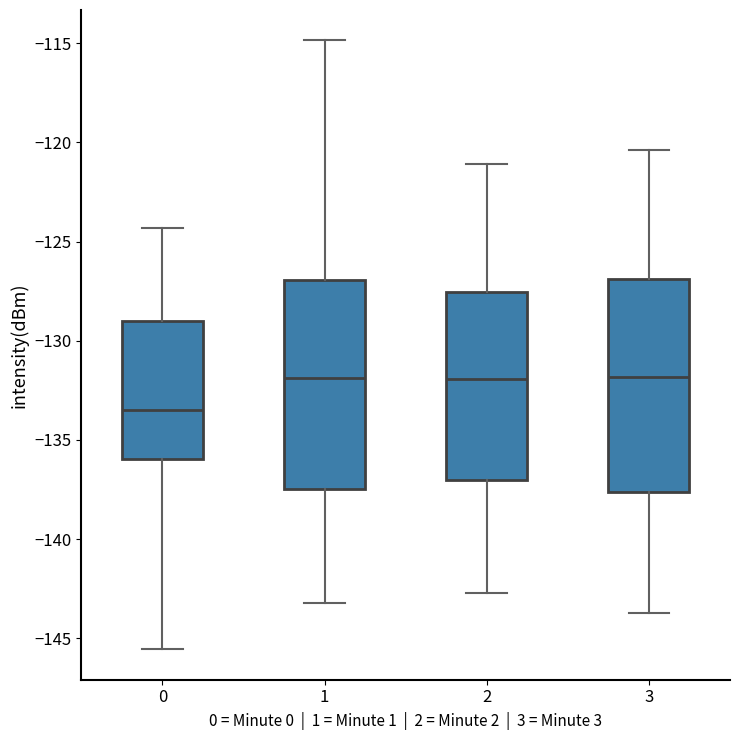

Reading left to right, transcribe this box plot: for each box, give where its median line is, the range the box spans, and where its two whiskers end, as read against the y-axis. The values are not printed on the chart, so give them approximately, as read against the axis.

0: median -133.5, box -136.0 to -129.0, whiskers -145.5 to -124.5
1: median -132.0, box -137.5 to -127.0, whiskers -143.0 to -115.0
2: median -132.0, box -137.0 to -127.5, whiskers -142.5 to -121.0
3: median -132.0, box -137.5 to -127.0, whiskers -143.5 to -120.5